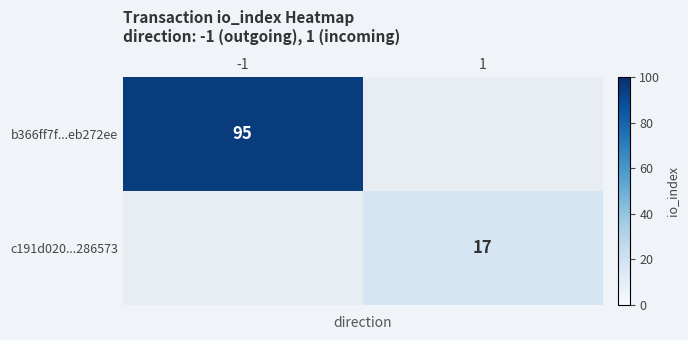

Is it true that c191d020...286573 equals 17 at 1?

True